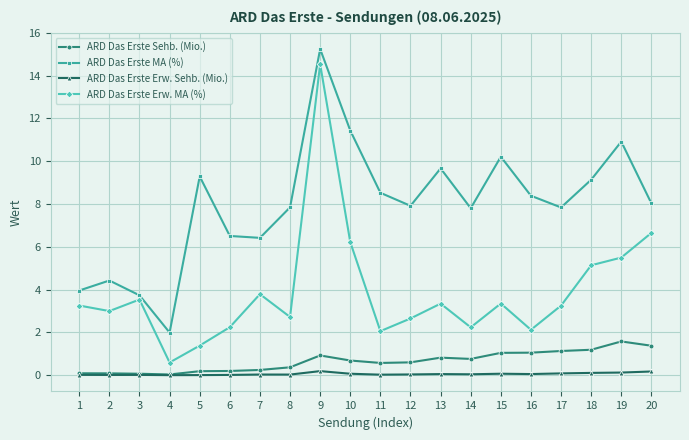

True or false: ARD Das Erste Sehb. (Mio.) has a value of 1.9 at 20.

False